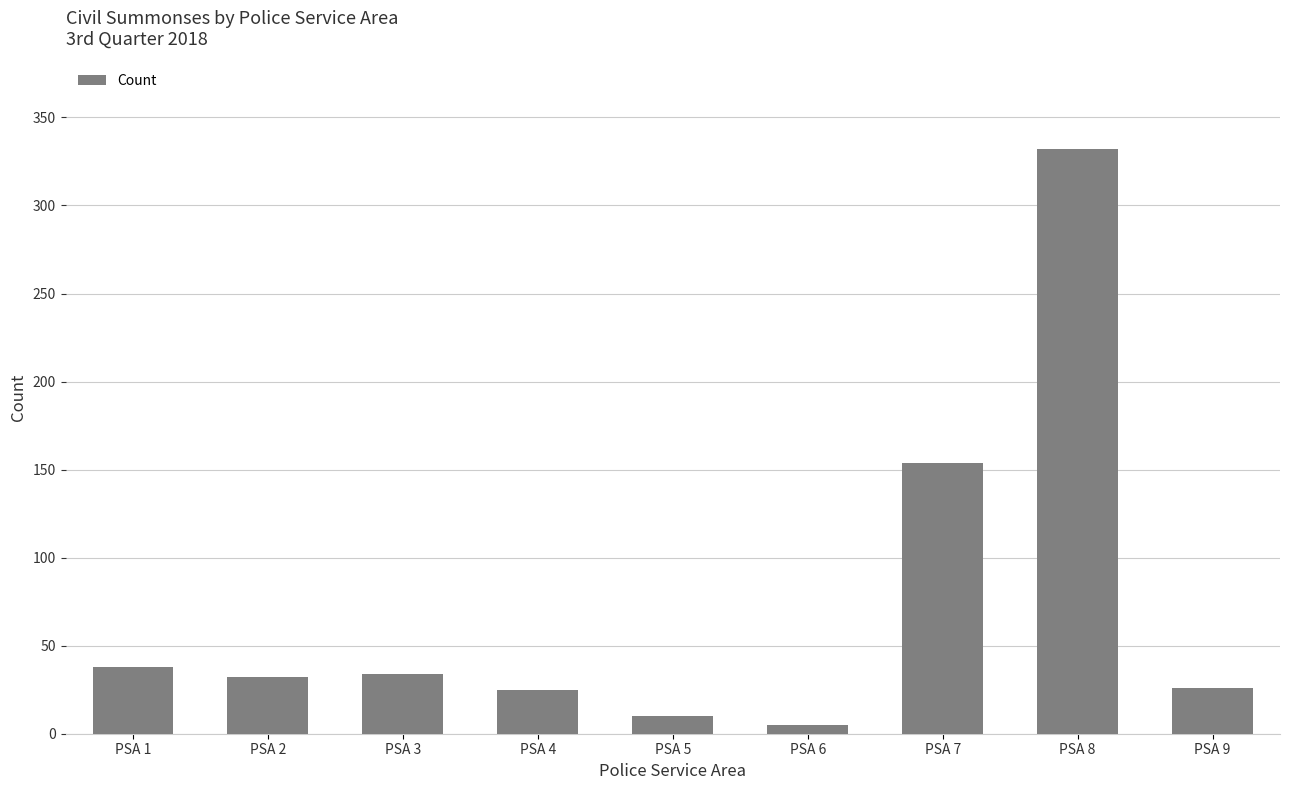

How many values are below 32?

4